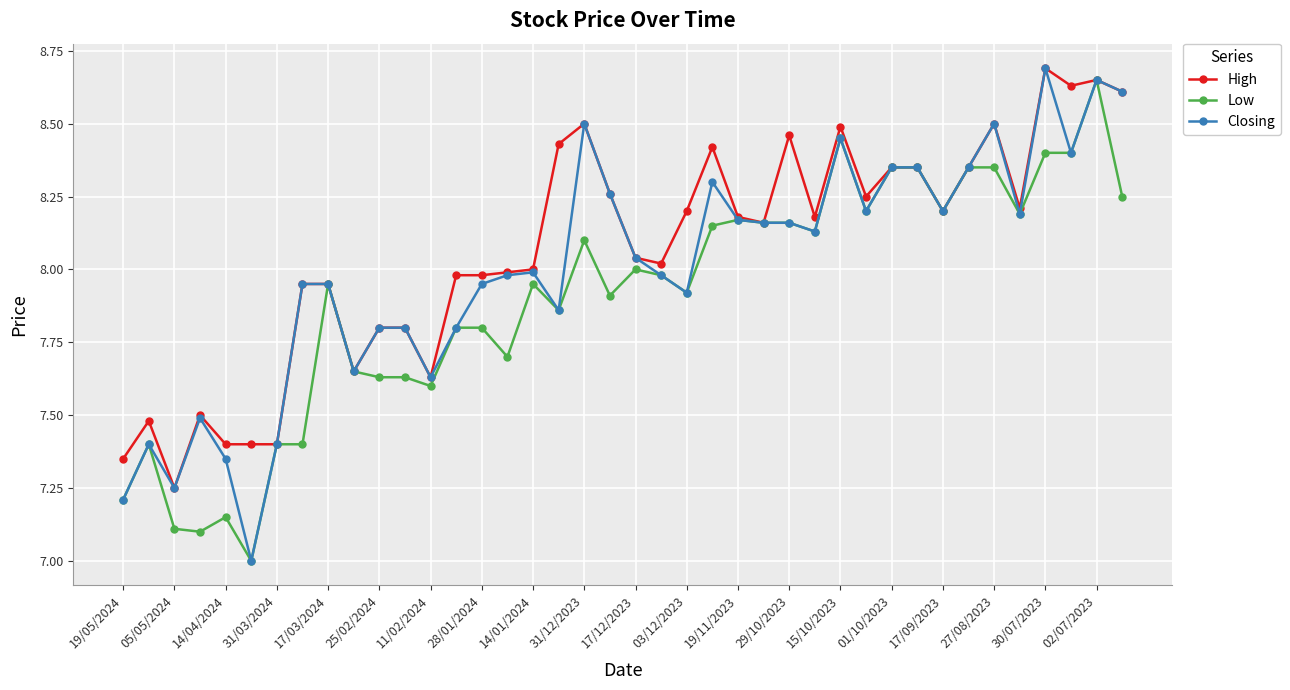

What is the smallest value displayed?

7.0